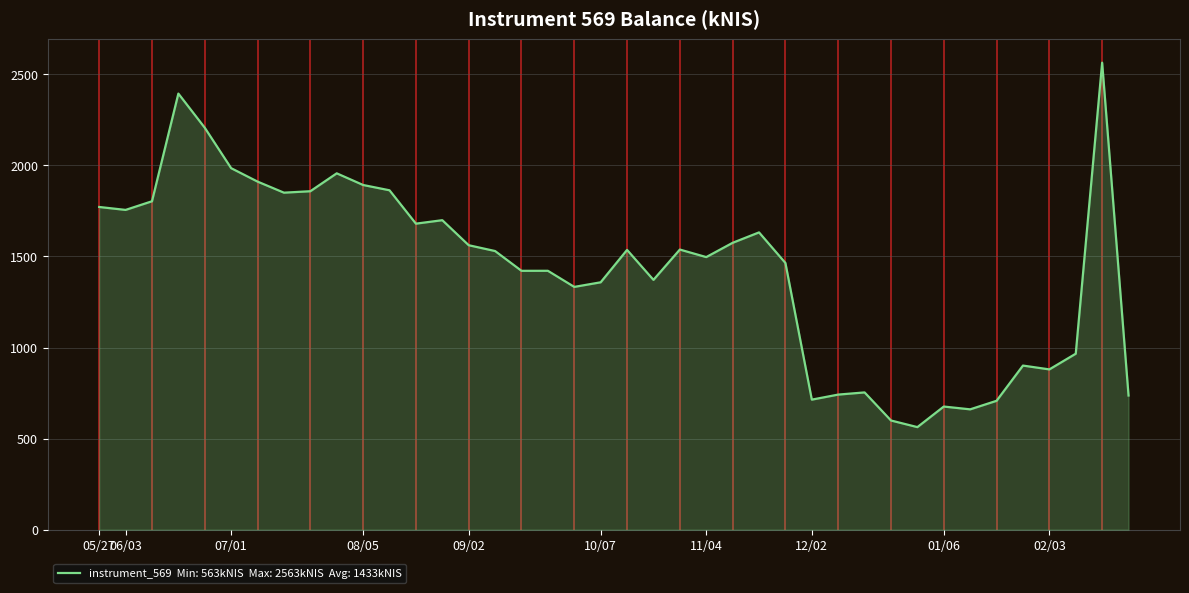

What is the maximum value shown in the chart?

2563.3